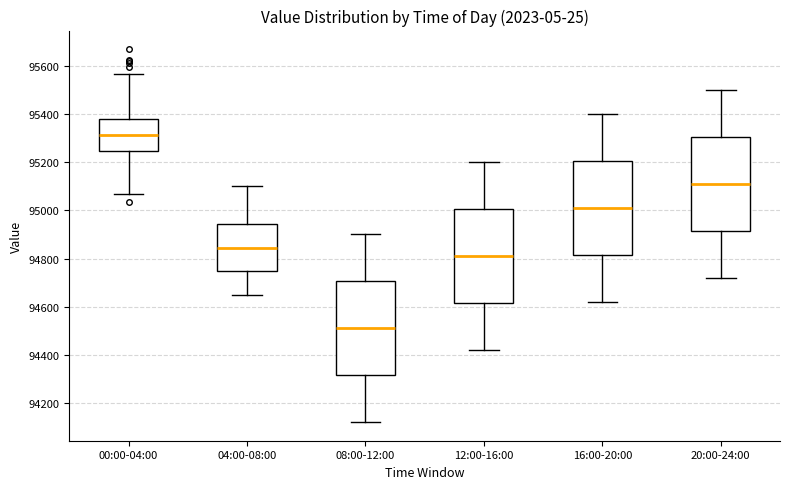

Reading left to right, read every box against the y-axis: the position of its median line, the range the box covers, and the ends of its whiskers. The values are not printed on the chart, so give them approximately, as read against the axis.

00:00-04:00: median 95320, box 95240 to 95380, whiskers 95060 to 95560
04:00-08:00: median 94840, box 94740 to 94940, whiskers 94660 to 95100
08:00-12:00: median 94520, box 94320 to 94700, whiskers 94120 to 94900
12:00-16:00: median 94820, box 94620 to 95000, whiskers 94420 to 95200
16:00-20:00: median 95020, box 94820 to 95200, whiskers 94620 to 95400
20:00-24:00: median 95120, box 94920 to 95300, whiskers 94720 to 95500